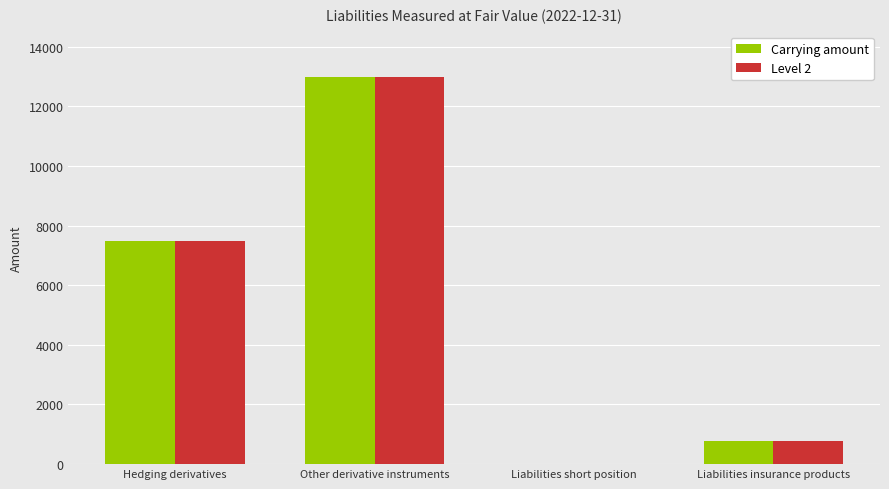

Which category has the highest value in the Level 2 series?

Other derivative instruments